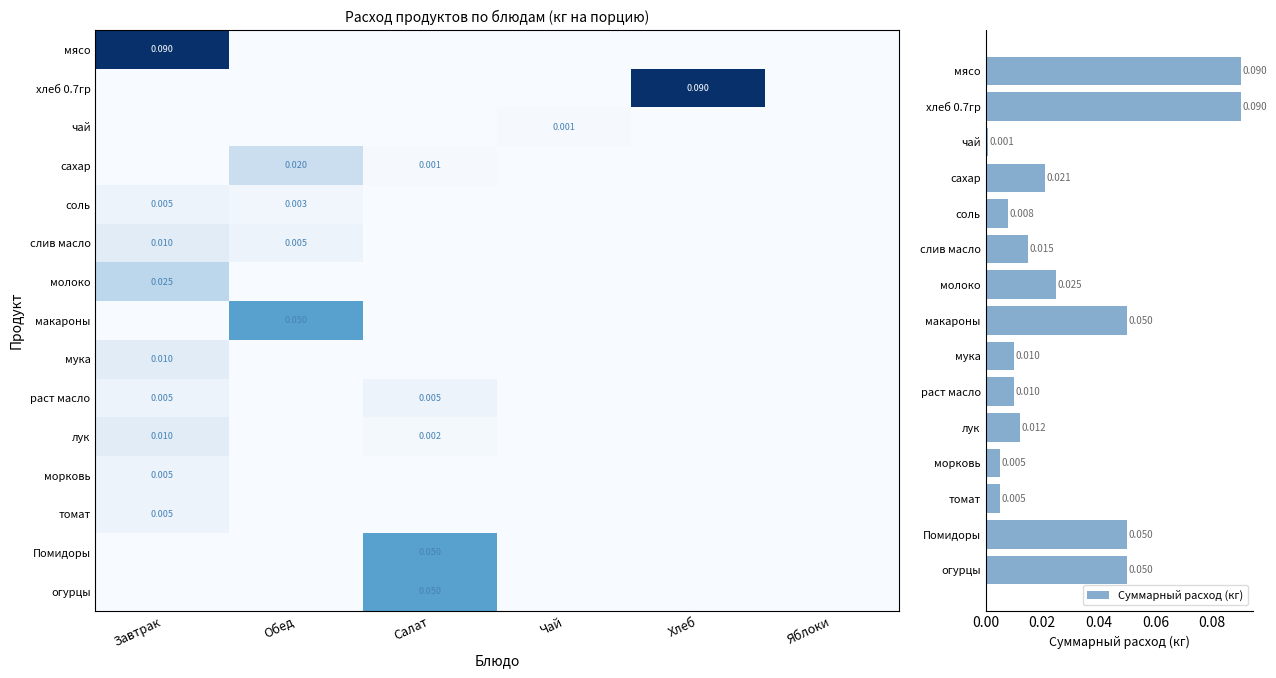

Which series has the widest spread of values?

мясо